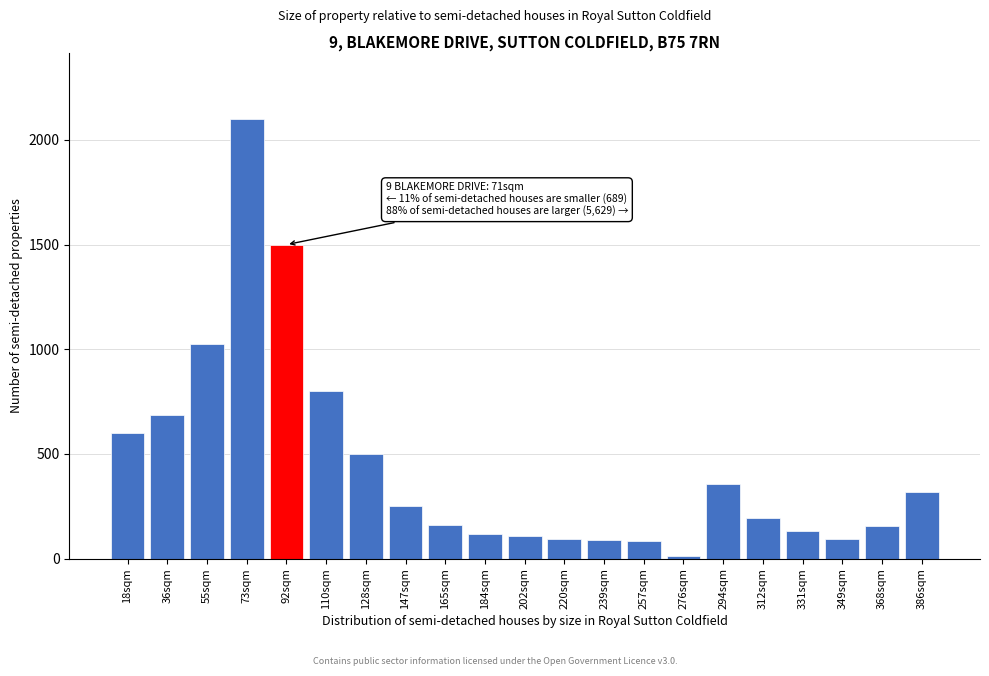

What is the label of the 4th bar from the right?

331sqm